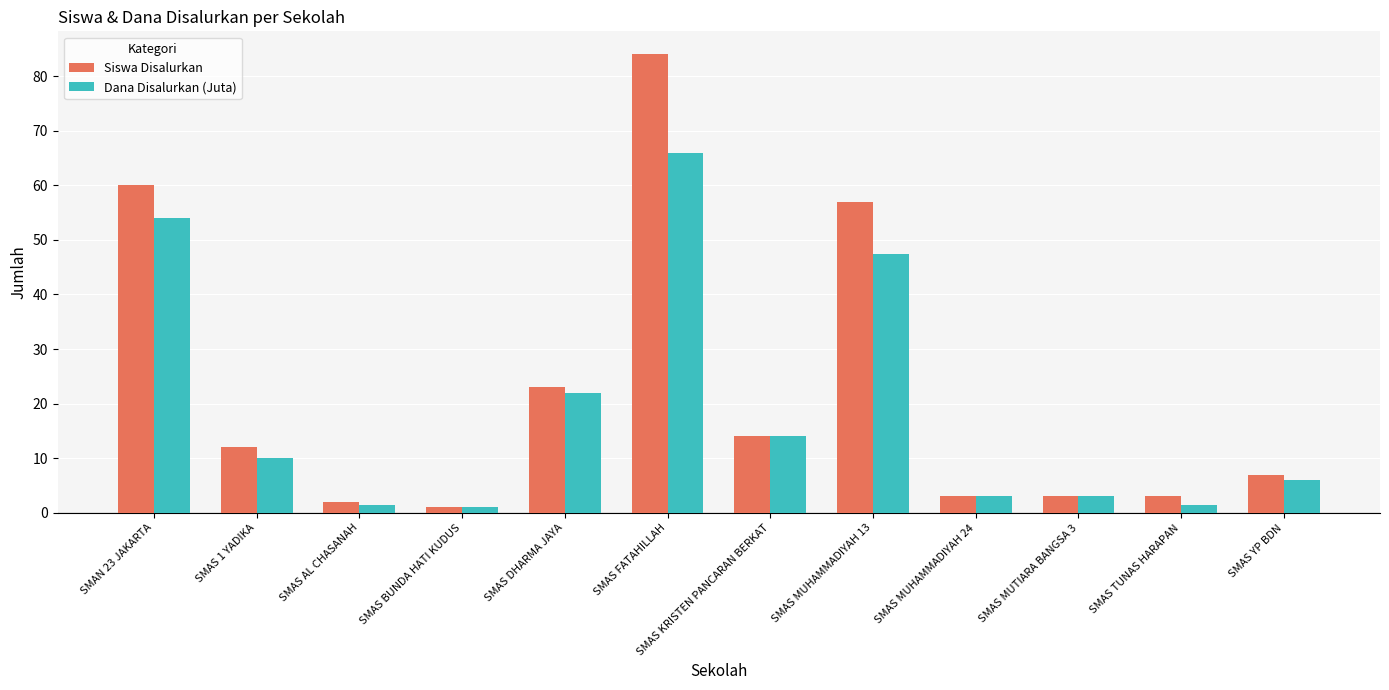

What are all the series names shown in the legend?

Siswa Disalurkan, Dana Disalurkan (Juta)